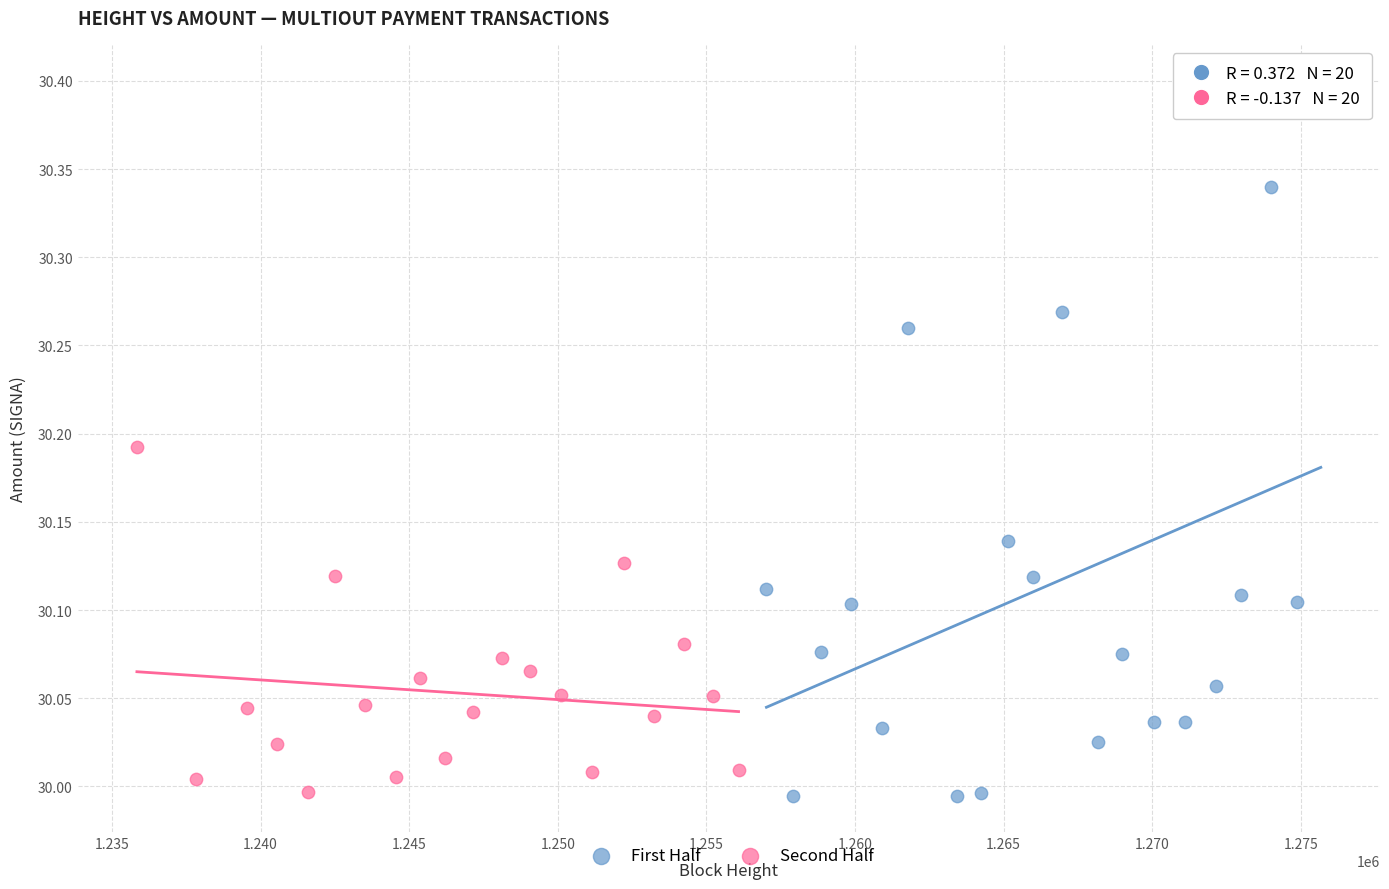

Which series contains the highest Y value?

First Half